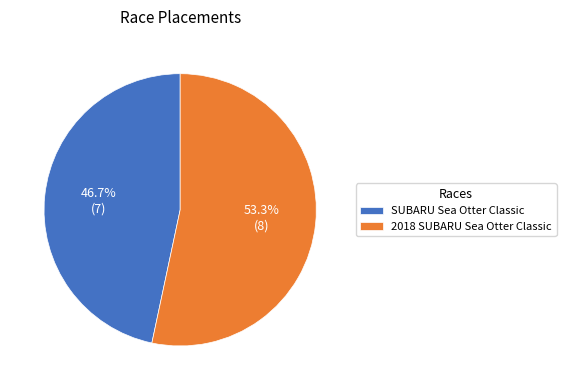

Count the number of slices in the pie.

2